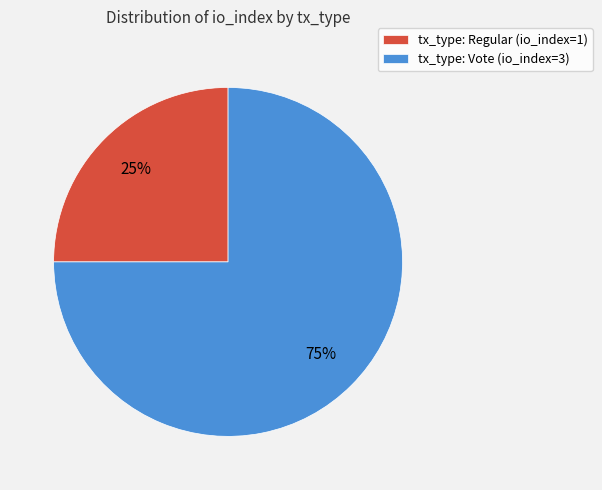

What percentage is the tx_type: Vote (io_index=3) slice, to the nearest percent?

75%